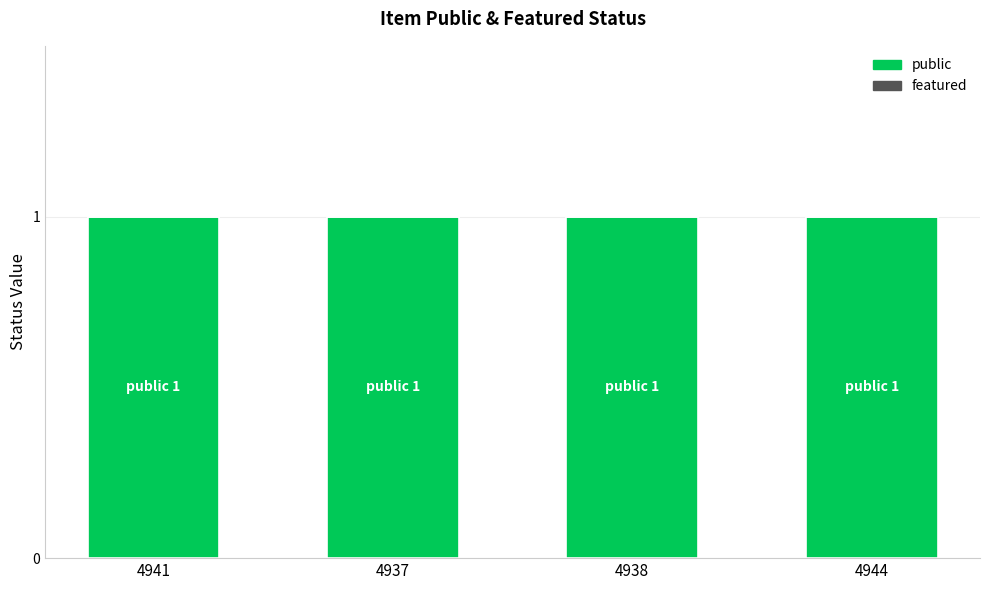

What is the label of the 2nd bar from the left?

4937